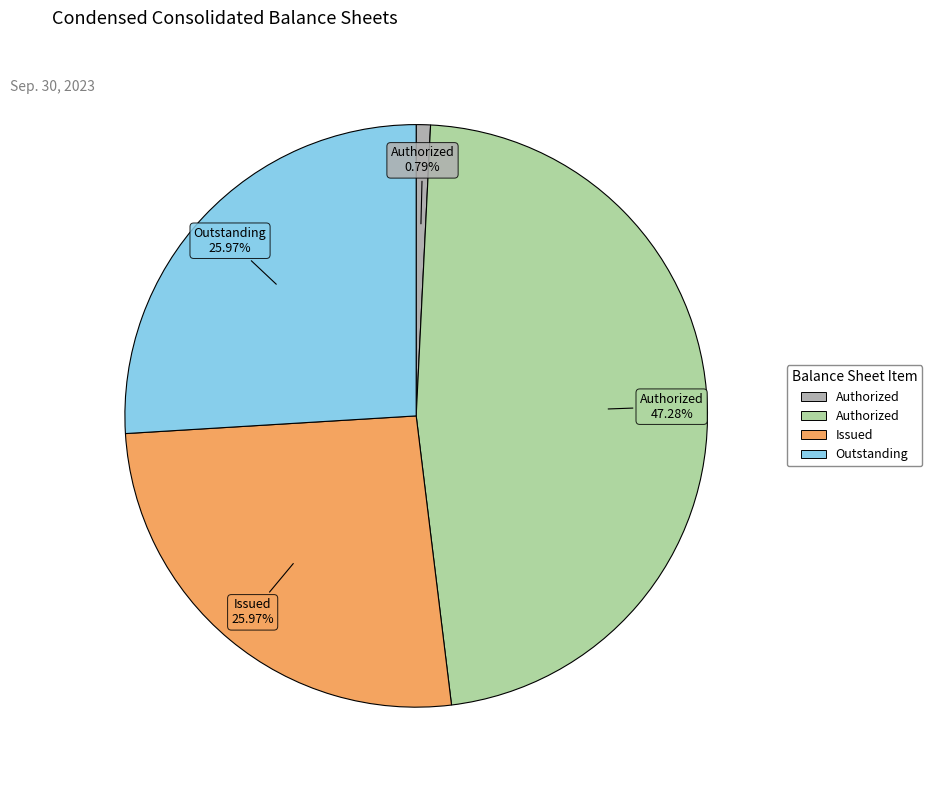

Is there any slice that represents more than half of the pie?

No